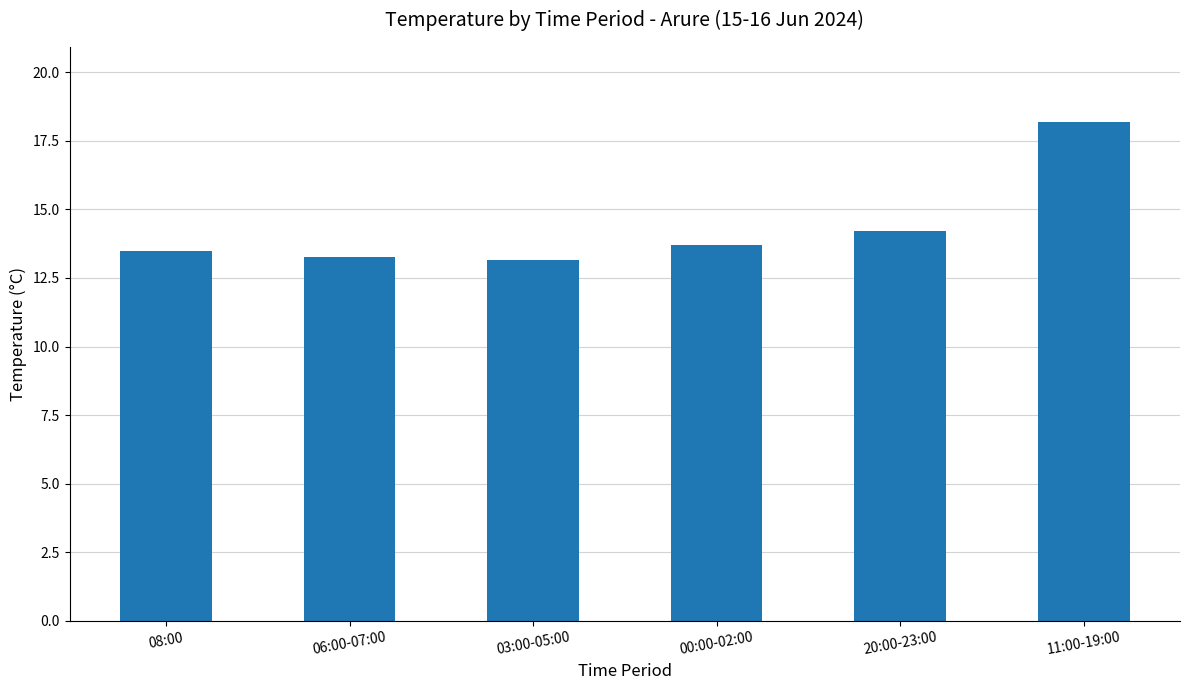

Which has a higher value, 11:00-19:00 or 03:00-05:00?

11:00-19:00